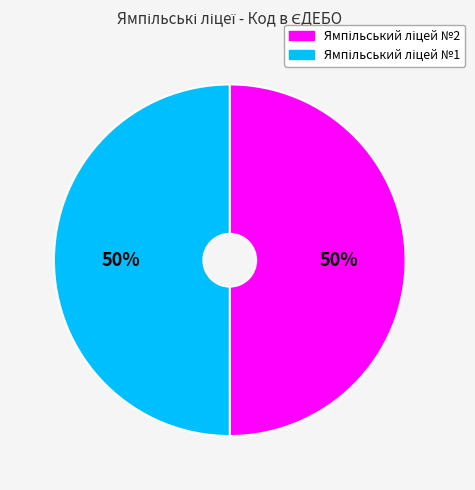

To the nearest percent, what is the average slice percentage?

50%